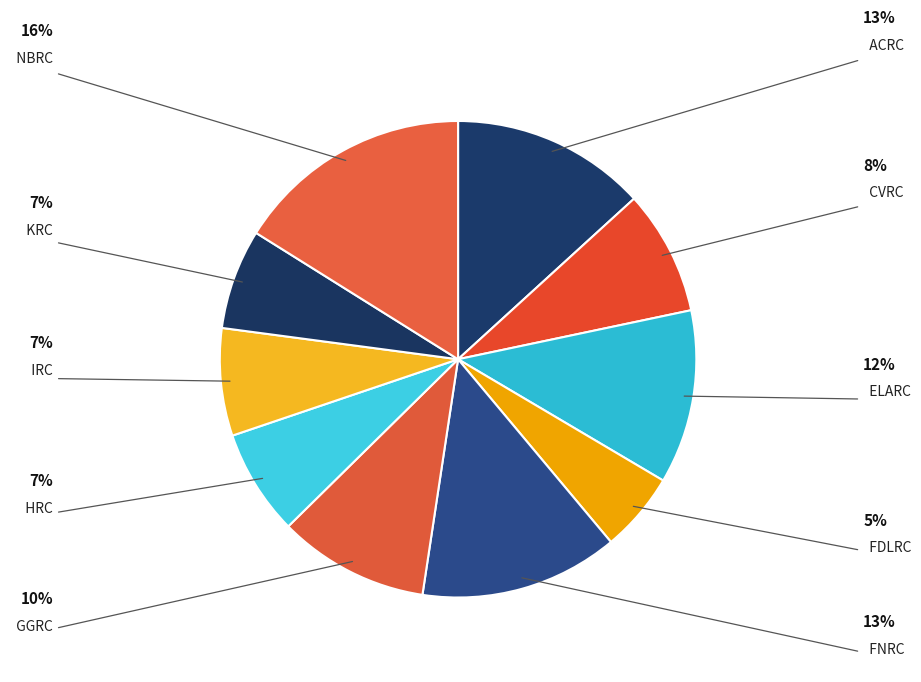

Do IRC and HRC together represent more than half of the pie?

No